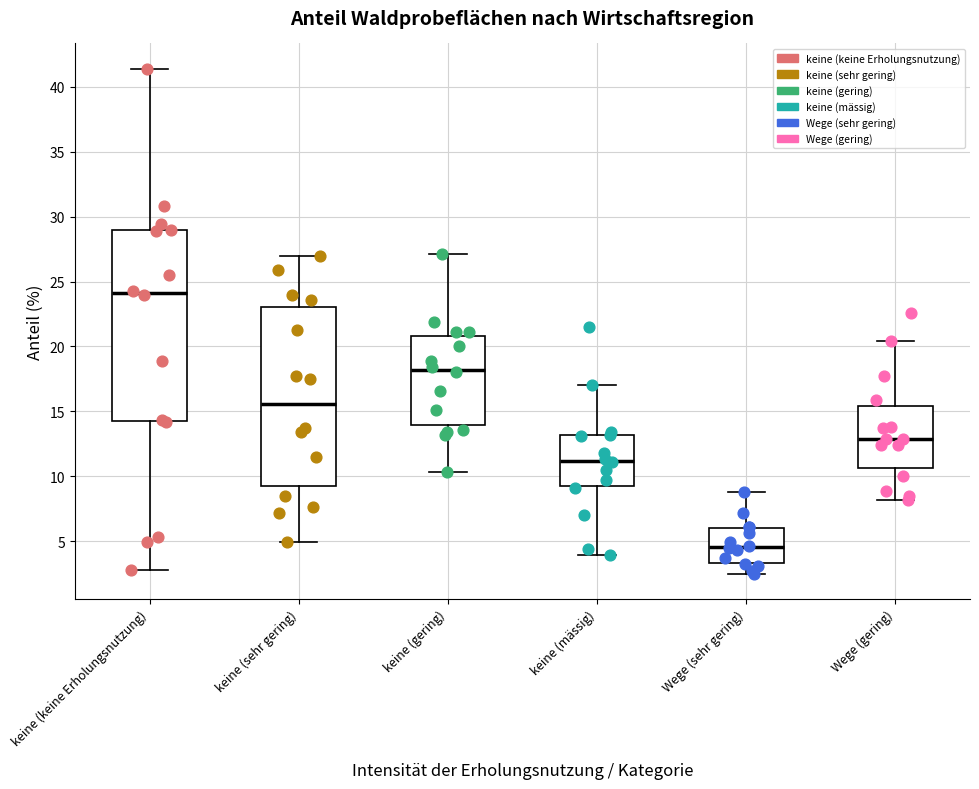

Reading left to right, read every box against the y-axis: the position of its median line, the range the box covers, and the ends of its whiskers. The values are not printed on the chart, so give them approximately, as read against the axis.

keine (keine Erholungsnutzung): median 24.0, box 14.0 to 29.0, whiskers 3.0 to 41.5
keine (sehr gering): median 15.5, box 9.5 to 23.0, whiskers 5.0 to 27.0
keine (gering): median 18.0, box 14.0 to 21.0, whiskers 10.5 to 27.0
keine (mässig): median 11.0, box 9.5 to 13.0, whiskers 4.0 to 17.0
Wege (sehr gering): median 4.5, box 3.5 to 6.0, whiskers 2.5 to 9.0
Wege (gering): median 13.0, box 10.5 to 15.5, whiskers 8.0 to 20.5